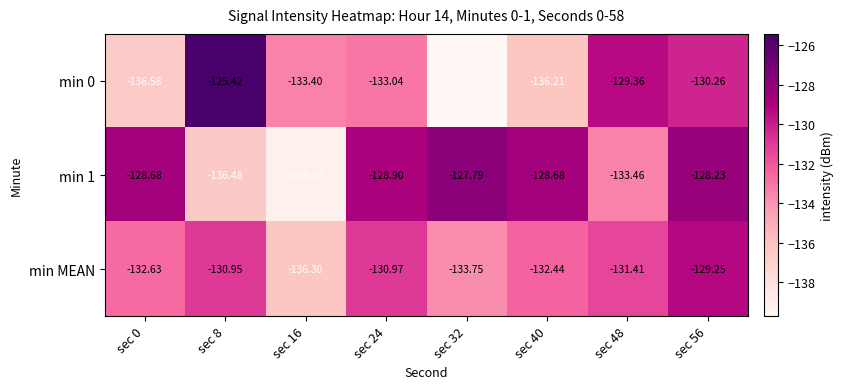

Is the value of min 1 at sec 56 greater than the value of min 0 at sec 24?

Yes